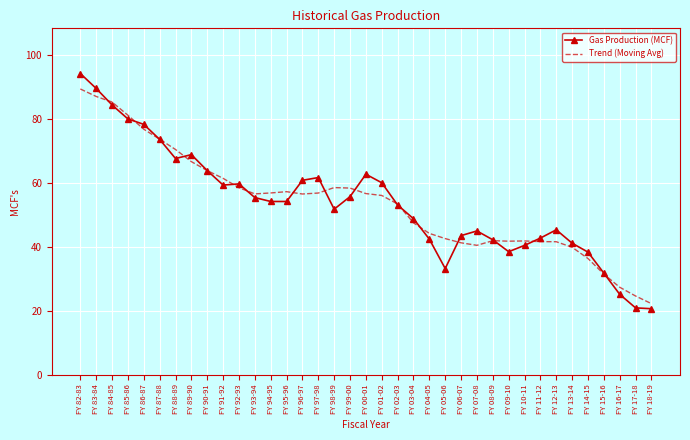

Rank the series by their maximum value, from highest to lowest.

Gas Production (MCF), Trend (Moving Avg)